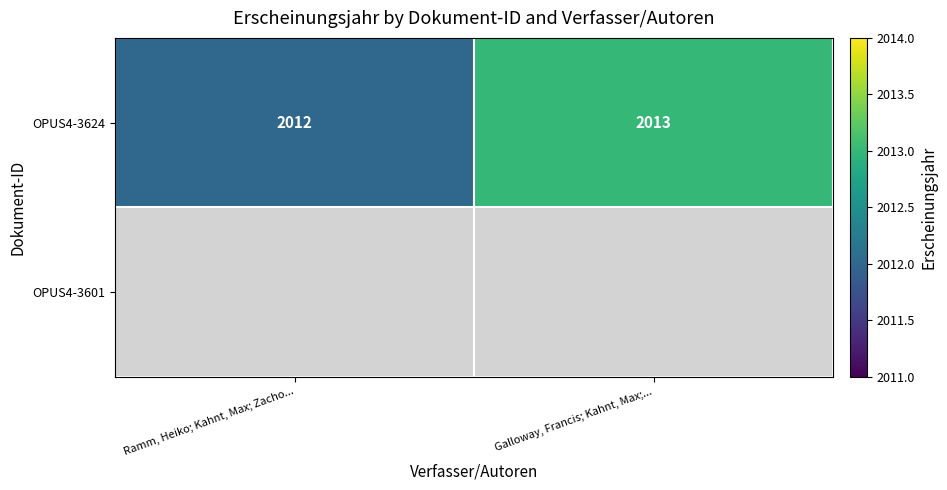

True or false: OPUS4-3624 has a value of 2012 at Ramm, Heiko; Kahnt, Max; Zacho....

True